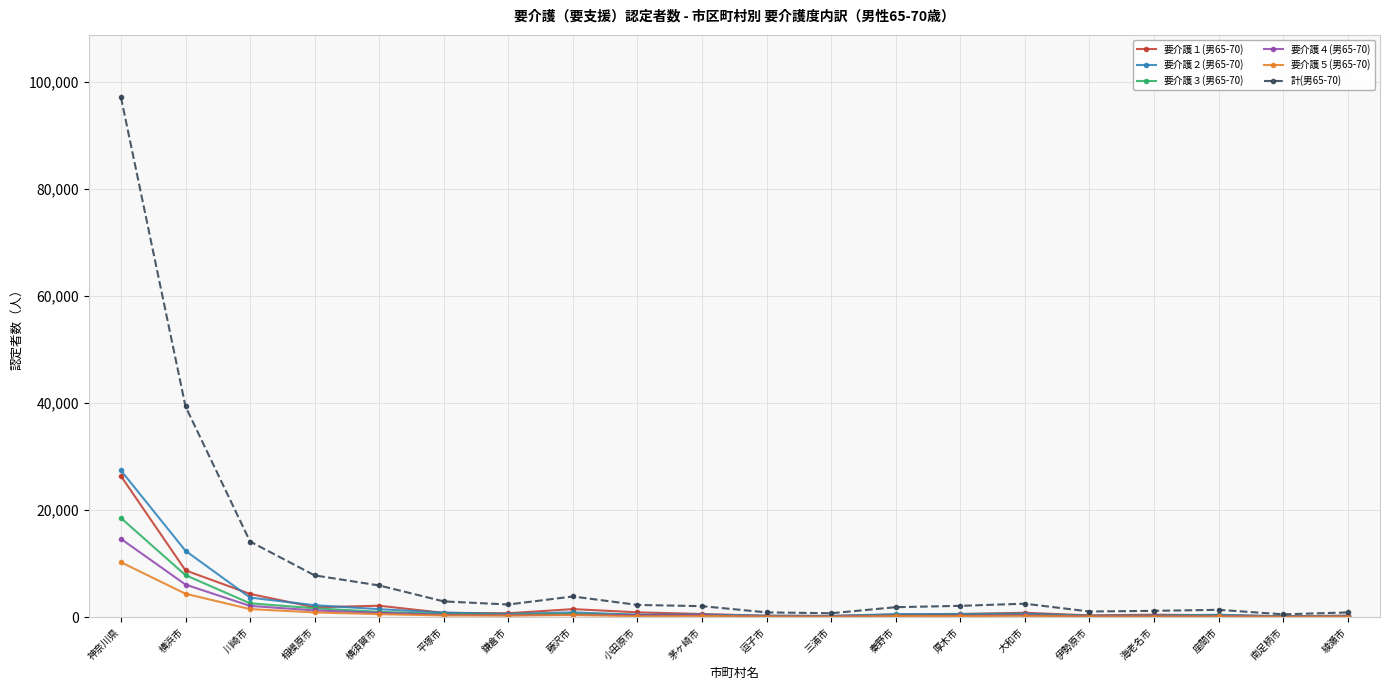

What is the approximate value of 要介護２(男65-70) at 鎌倉市, to the nearest 10?

590